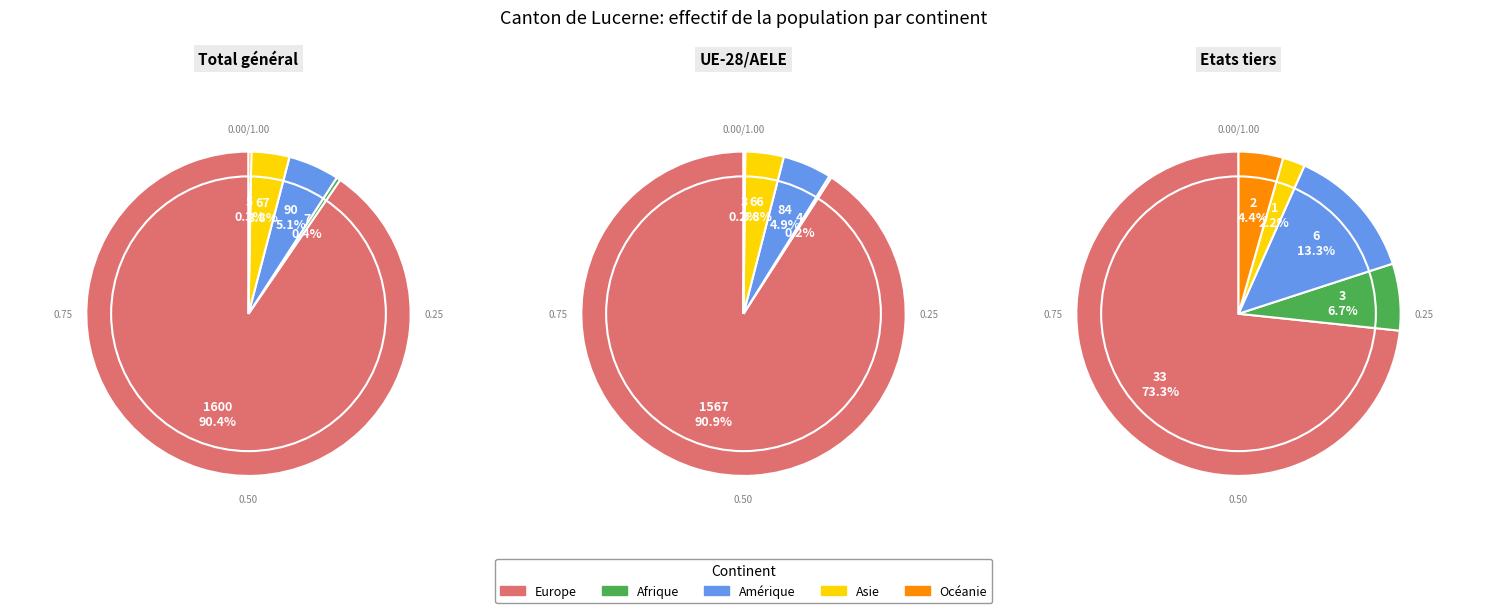

Does any single category account for the majority?

Yes